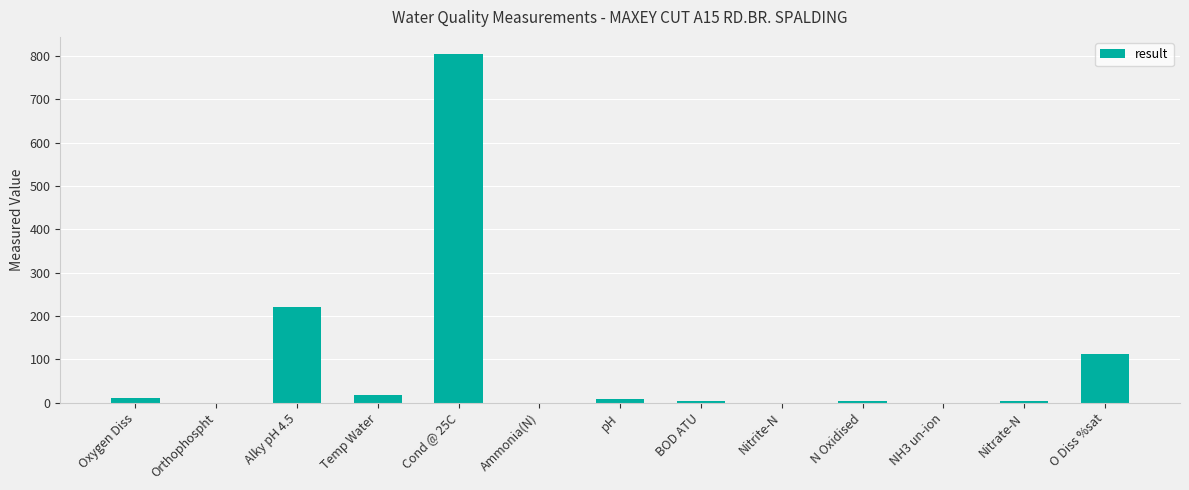

Where is the data nearest to the value 402?

Alky pH 4.5